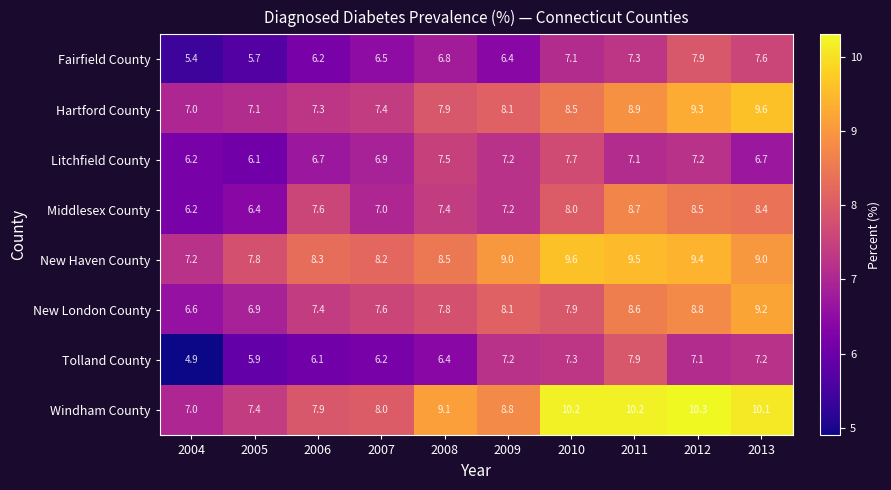

What is the spread (max minus min) of values at 2011?

3.1